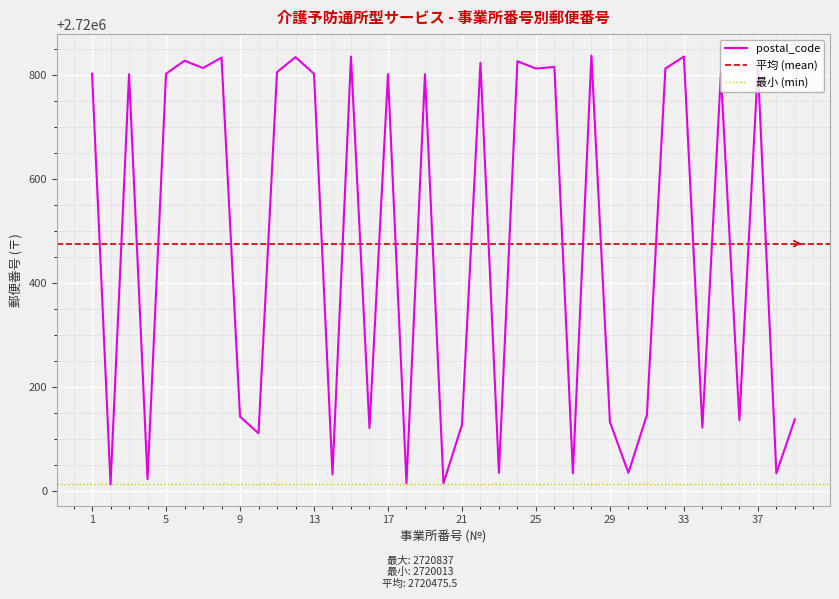

List the labels in order of value, smallest first.

2, 18, 20, 4, 14, 27, 38, 23, 30, 10, 16, 34, 21, 29, 36, 39, 9, 31, 3, 17, 19, 1, 5, 13, 35, 11, 25, 32, 7, 26, 37, 22, 24, 6, 8, 12, 15, 33, 28